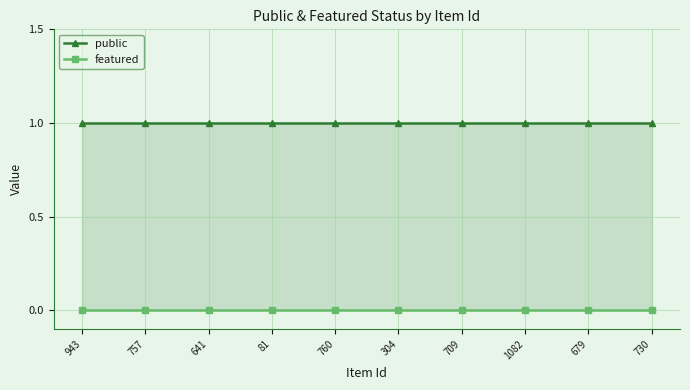

Reading right to left, transcribe all the data shown in this chart.

public: 730=1	679=1	1082=1	709=1	304=1	760=1	81=1	641=1	757=1	943=1
featured: 730=0	679=0	1082=0	709=0	304=0	760=0	81=0	641=0	757=0	943=0